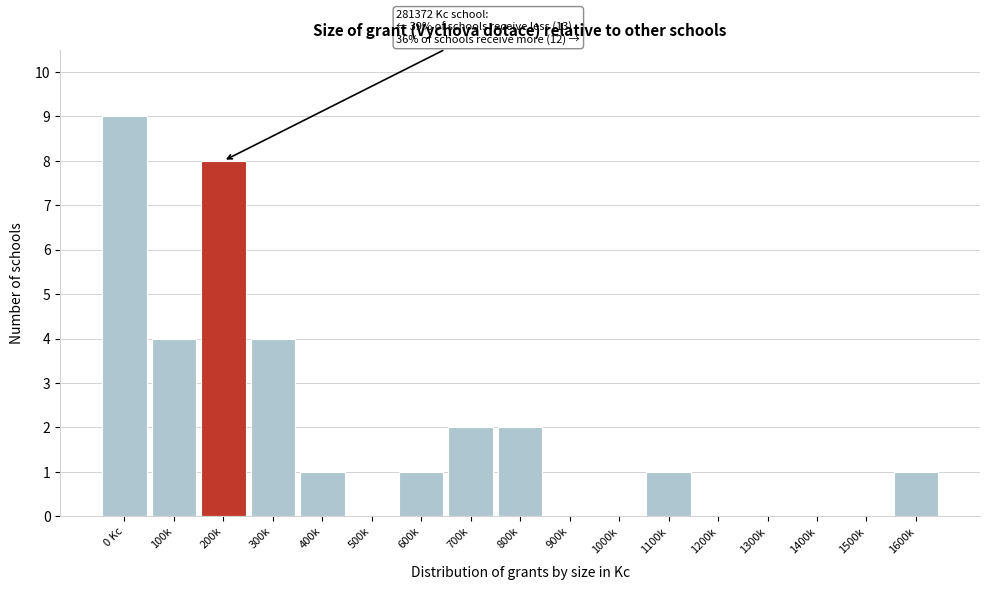

Reading left to right, list all the values displayed in this chart.

0 Kc=9	100k=4	200k=8	300k=4	400k=1	500k=0	600k=1	700k=2	800k=2	900k=0	1000k=0	1100k=1	1200k=0	1300k=0	1400k=0	1500k=0	1600k=1